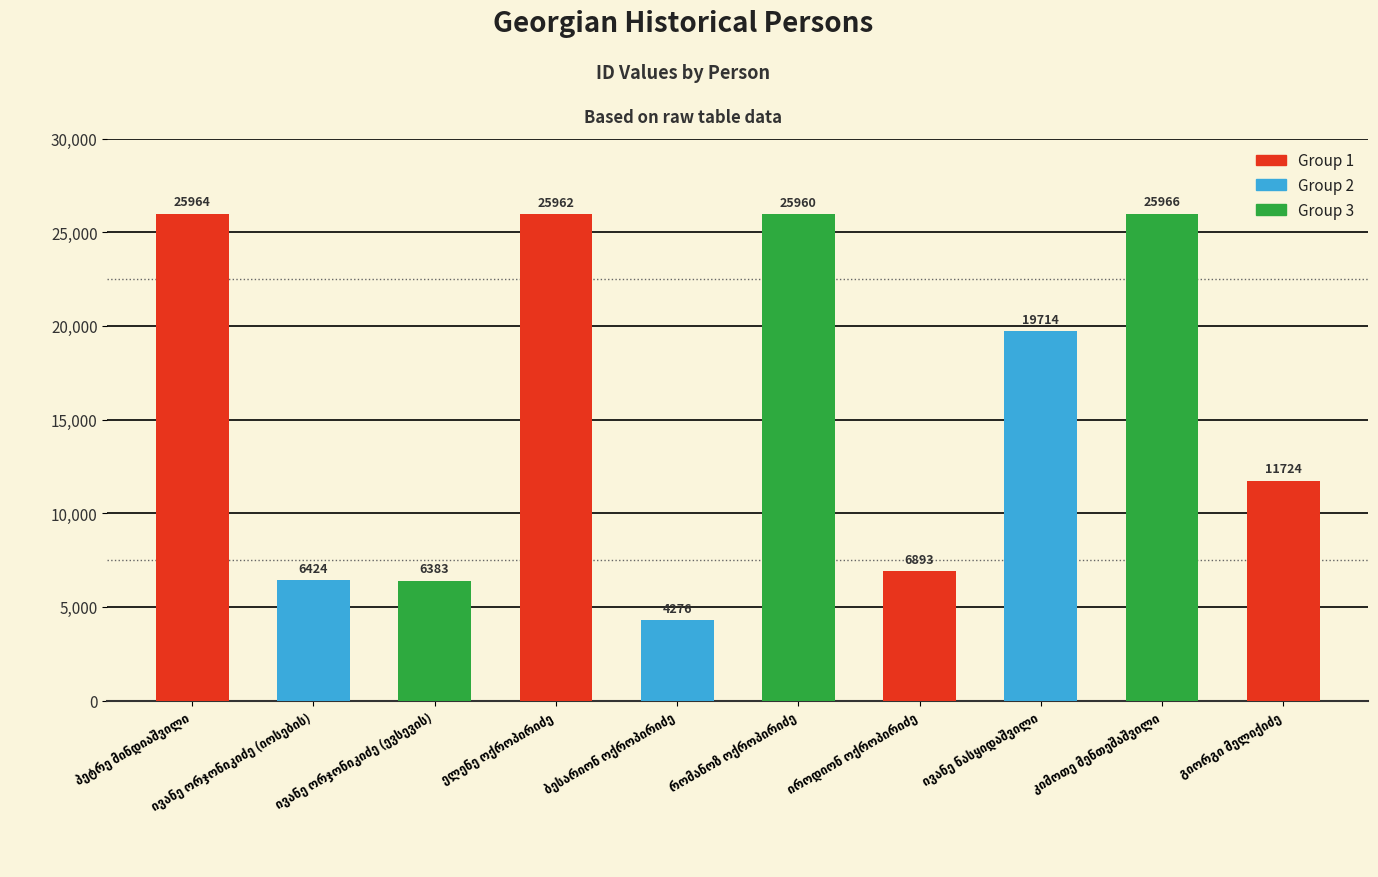

Count the number of data series in this chart.

1